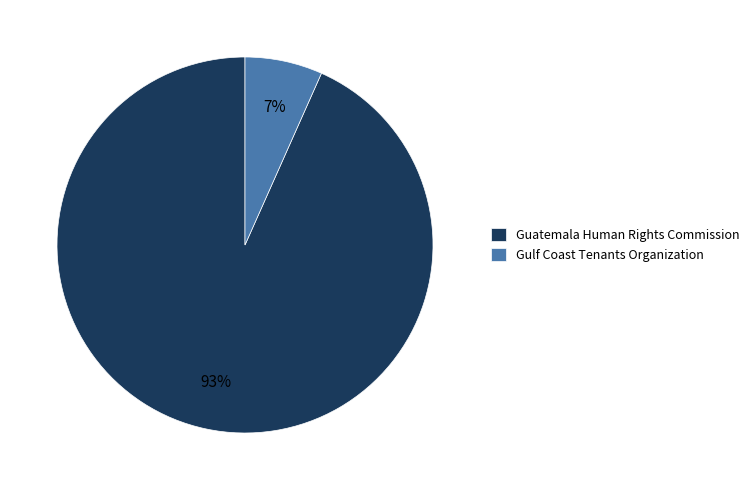

Which slice is the smallest?

Gulf Coast Tenants Organization